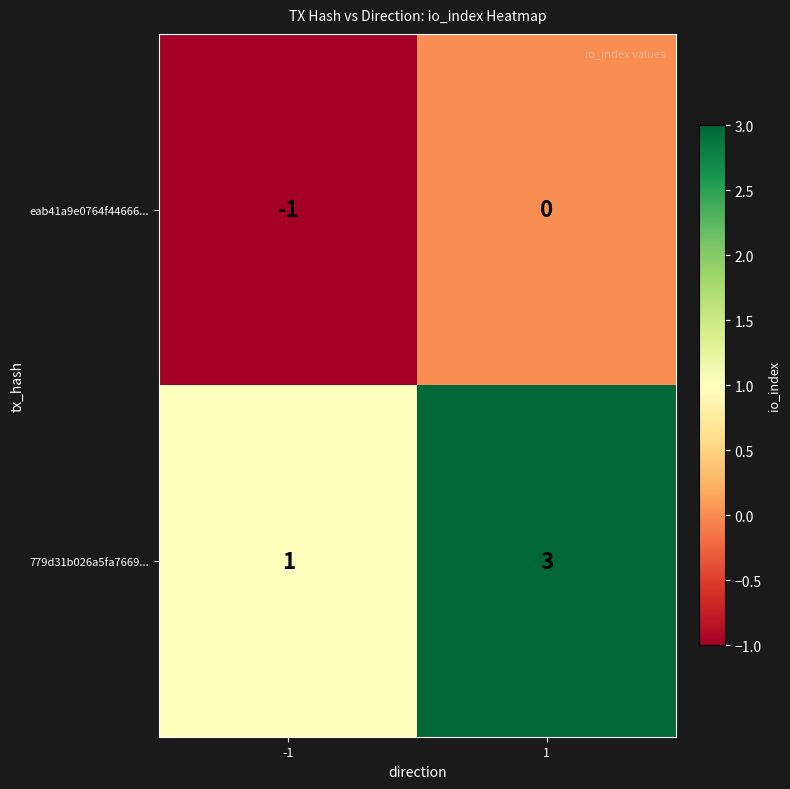

What is the sum of the 779d31b026a5fa7669... values at 1 and -1?

4